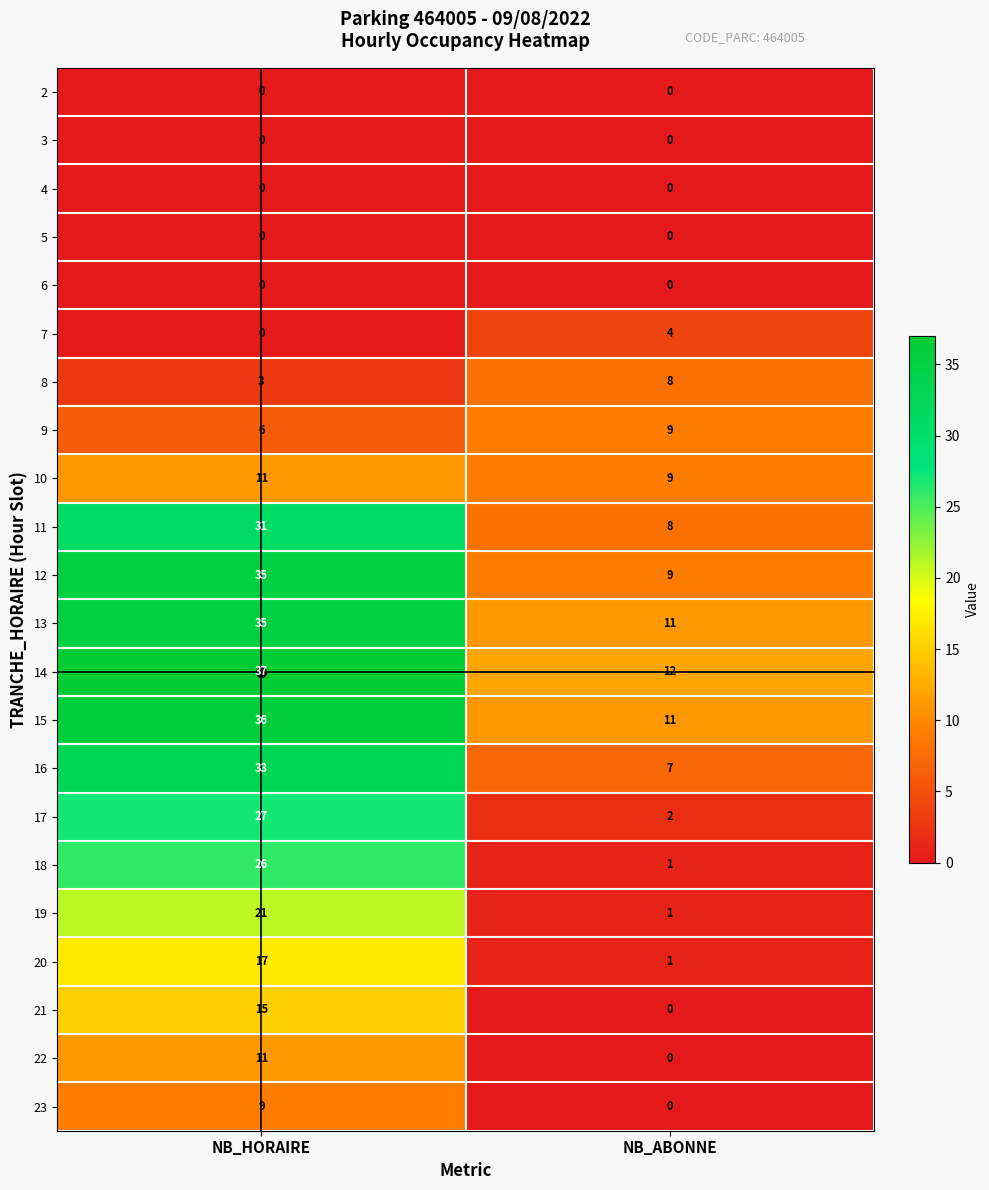

What is the minimum value for 14?

12